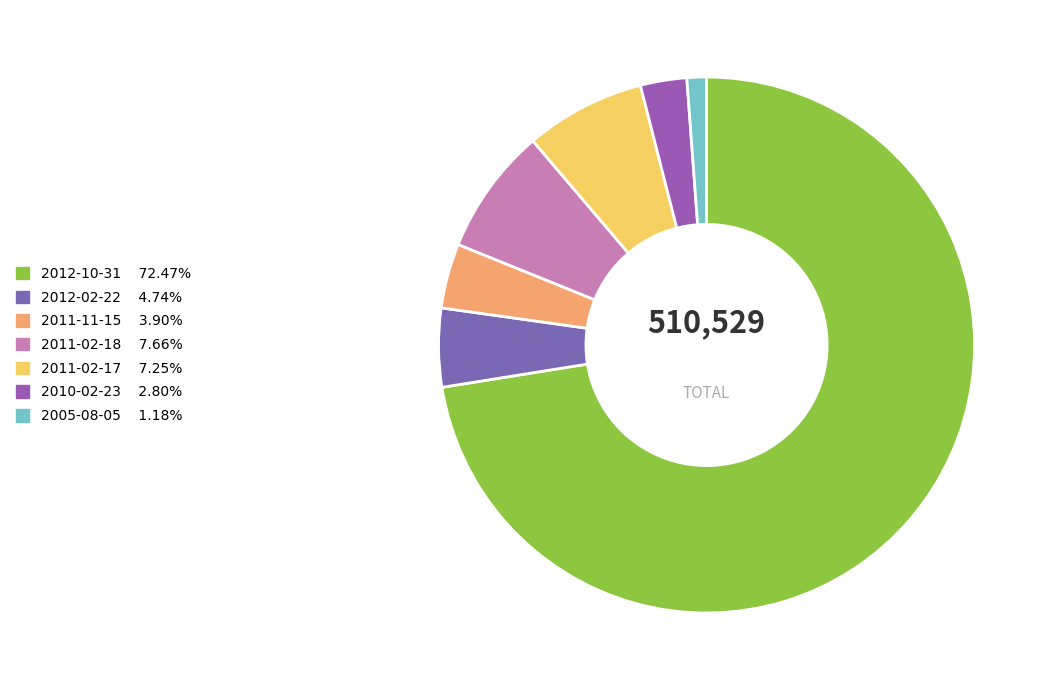

What is the smallest slice in the pie chart?

2005-08-05